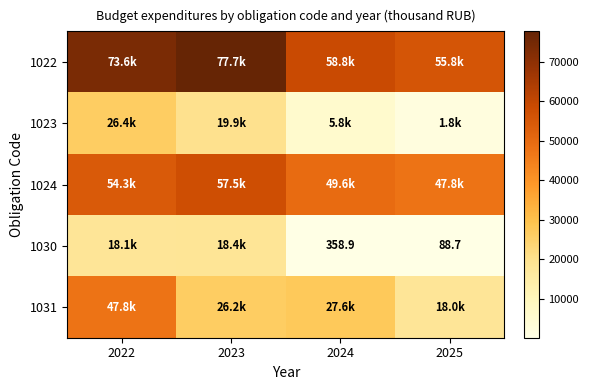

Count the number of data series in this chart.

5